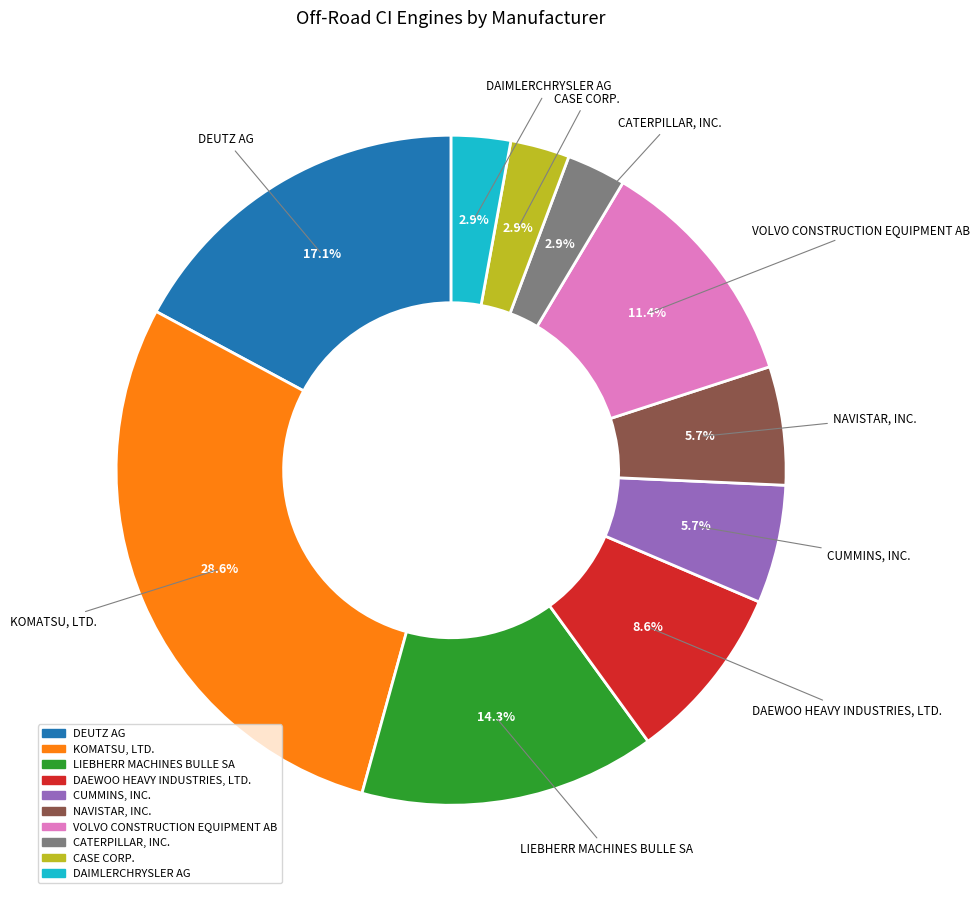

Does KOMATSU, LTD. account for over 50% of the chart?

No